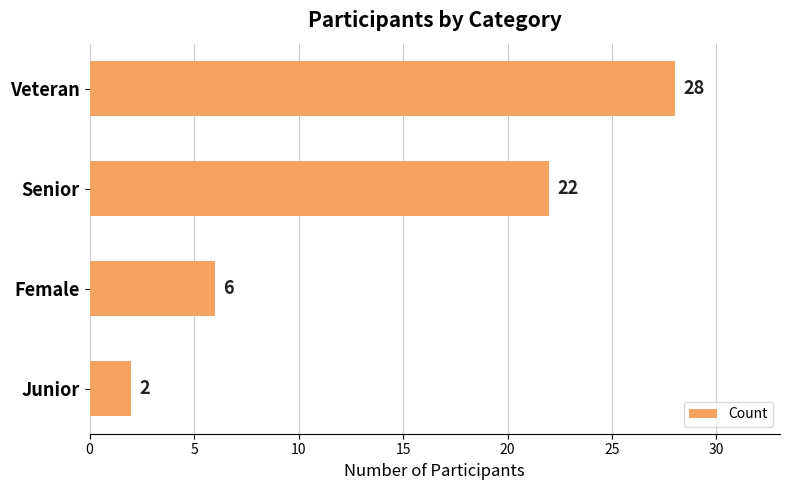

Between Junior and Senior, which is larger?

Senior